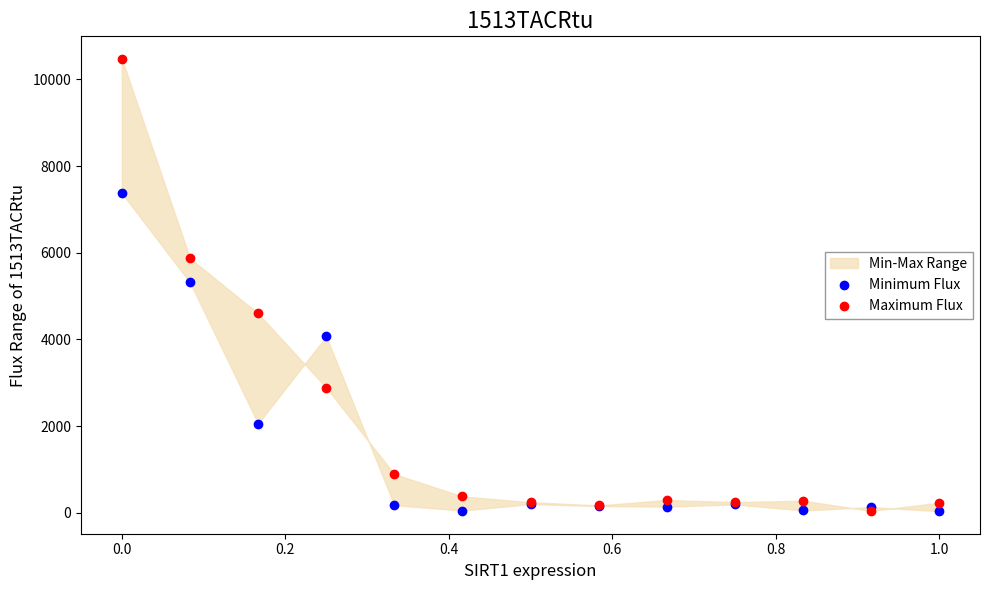

In the Minimum Flux series, what Y value is closest to 3706?

4070